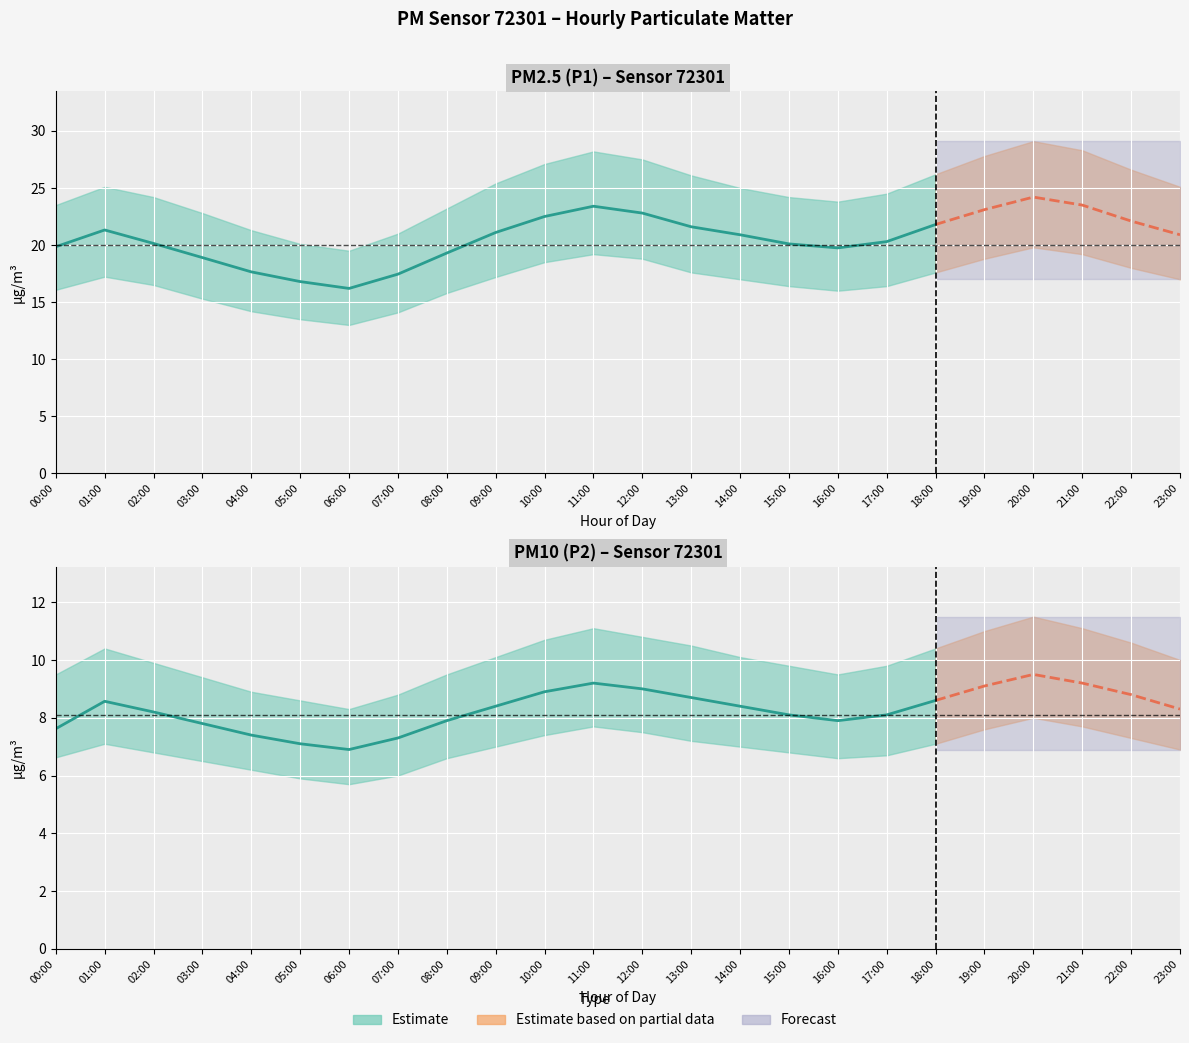

Between 14:00 and 12:00, which is larger?

12:00